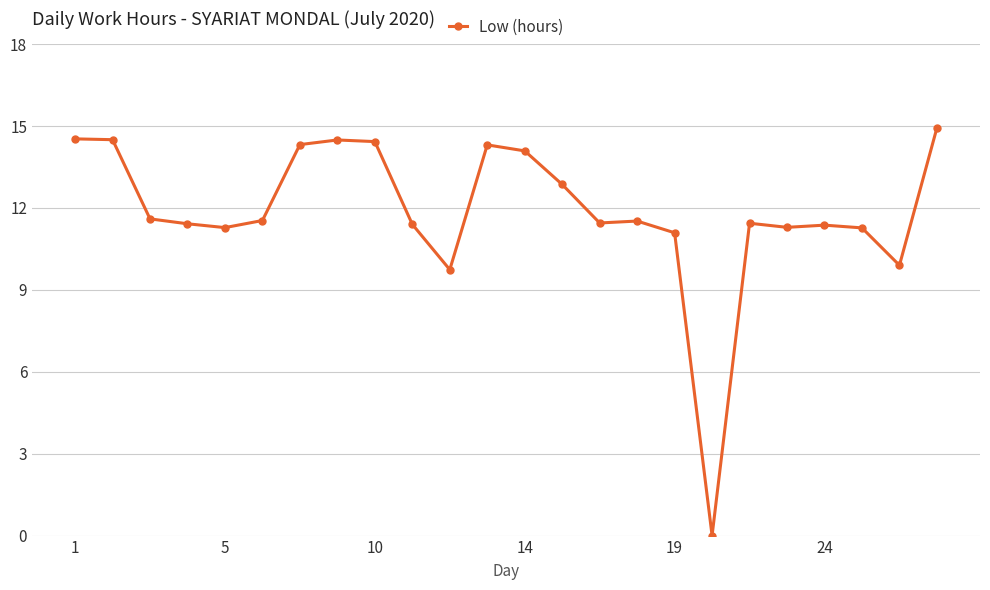

True or false: there are more than 0 points higher than both neighbors.

True